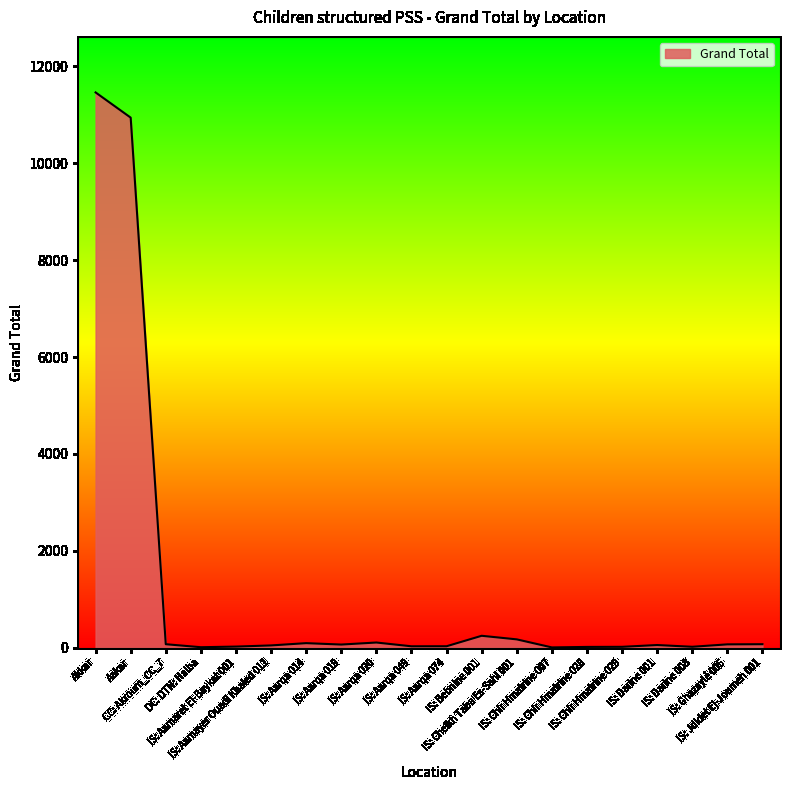

What is the average value?

1179